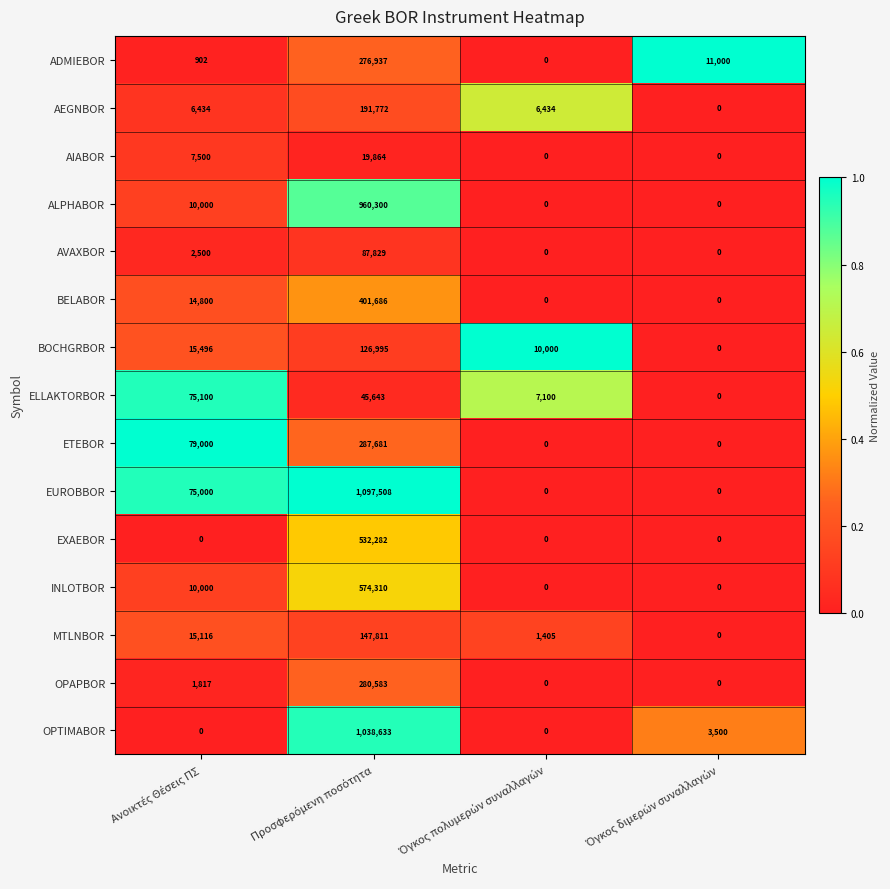

Rank the series by their maximum value, from lowest to highest.

AIABOR, ELLAKTORBOR, AVAXBOR, BOCHGRBOR, MTLNBOR, AEGNBOR, ADMIEBOR, OPAPBOR, ETEBOR, BELABOR, EXAEBOR, INLOTBOR, ALPHABOR, OPTIMABOR, EUROBBOR